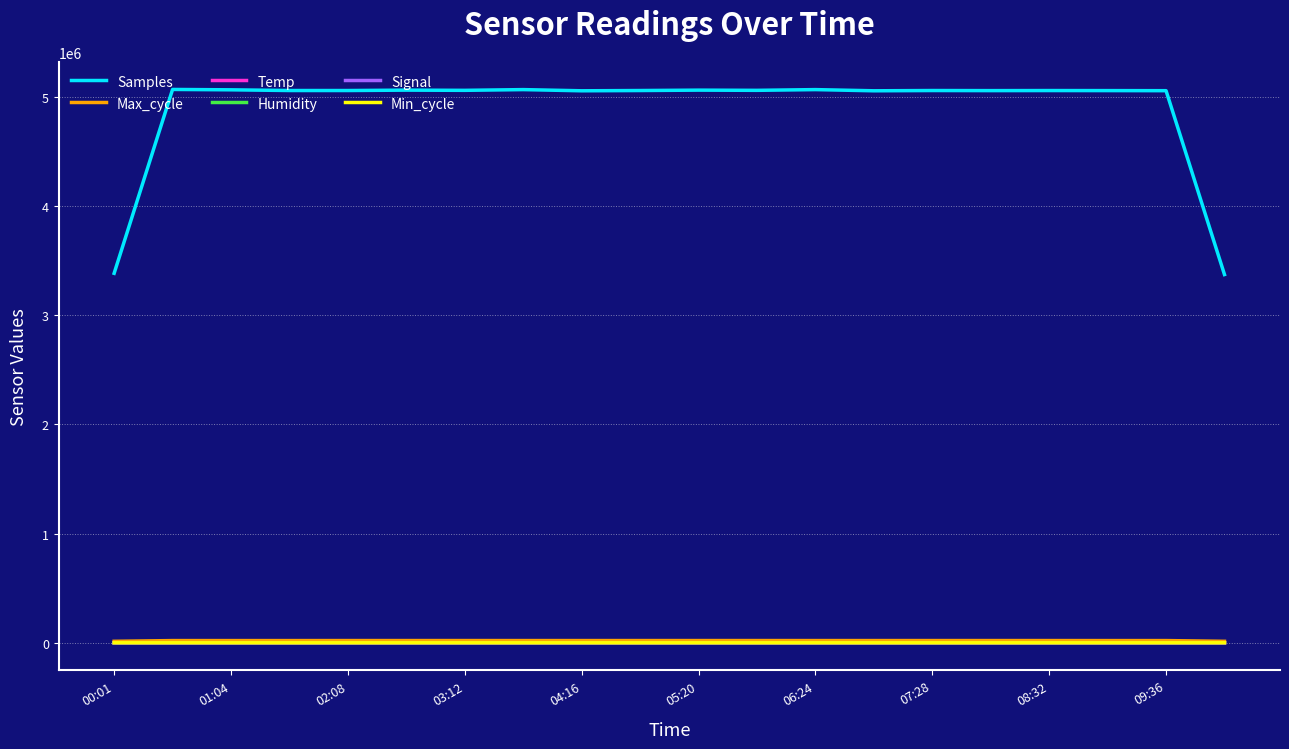

At how many categories does at least one series exceed 1583121?

20